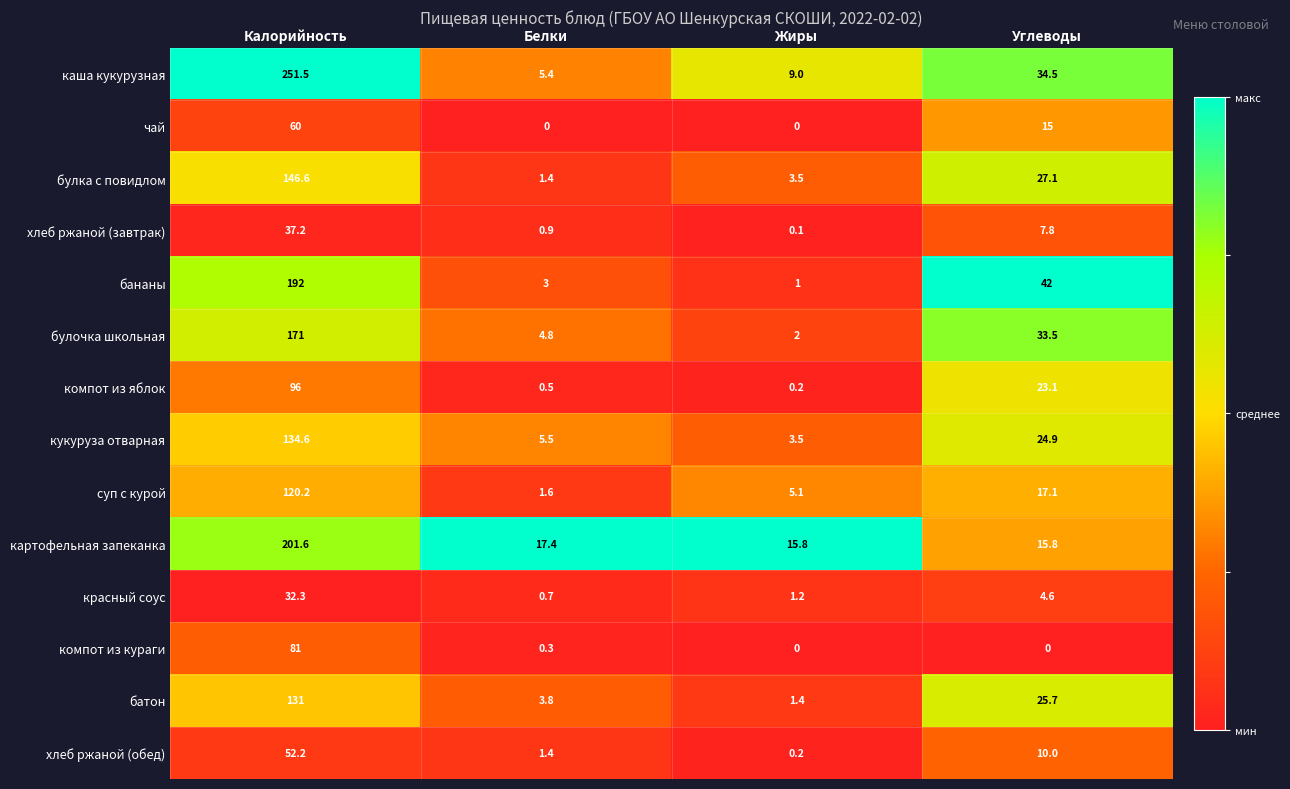

How many values in the батон series are below 25?

2